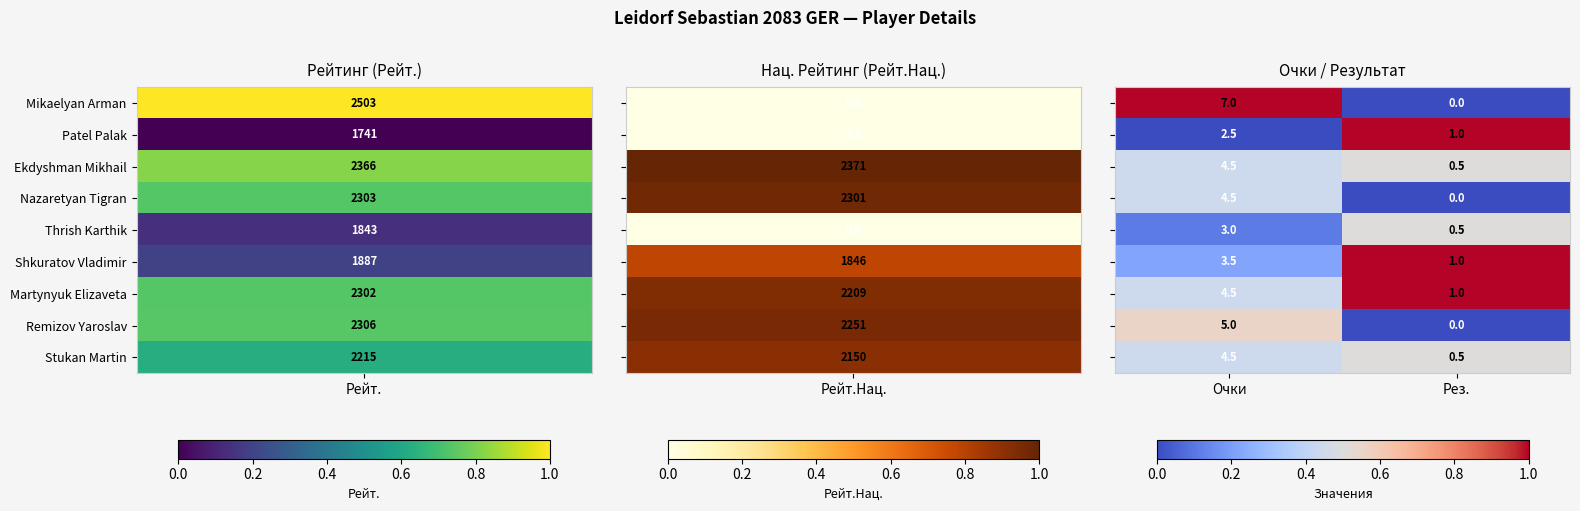

What is the difference between the highest and lowest values at Рез.?

1.0